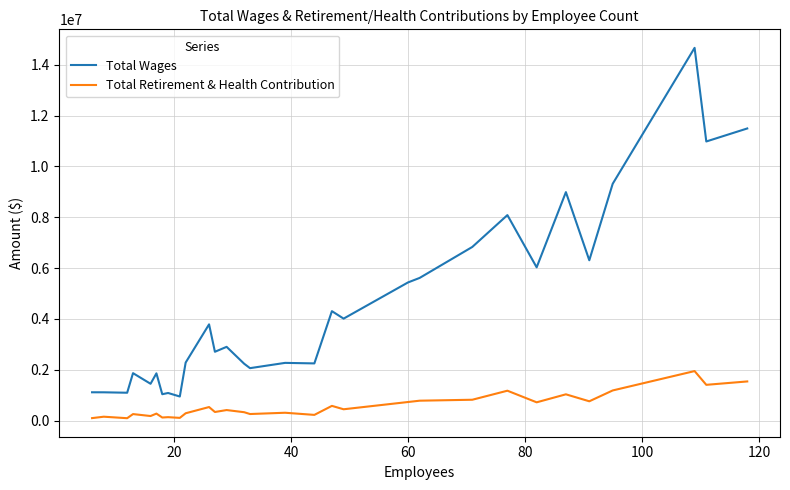

What is the difference between the maximum and second lowest values in the Total Wages series?

13618619